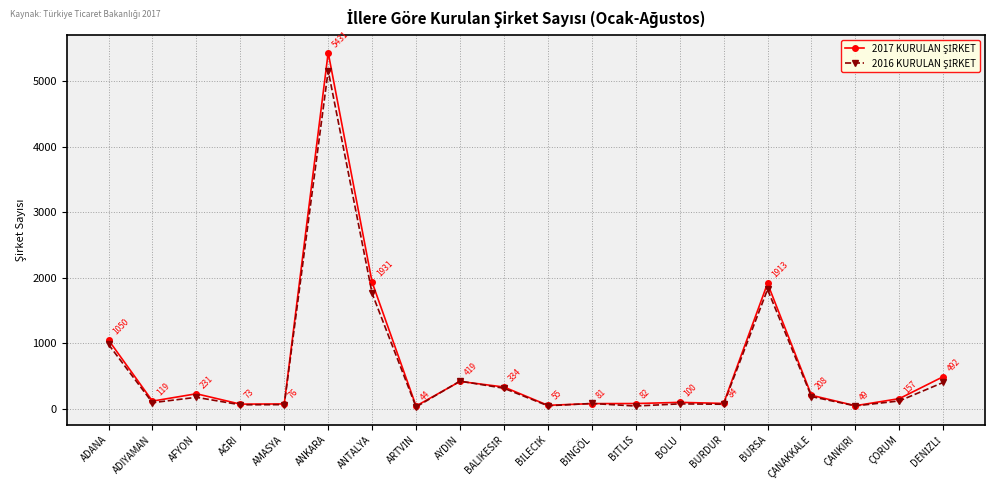

How many series are shown in this chart?

2